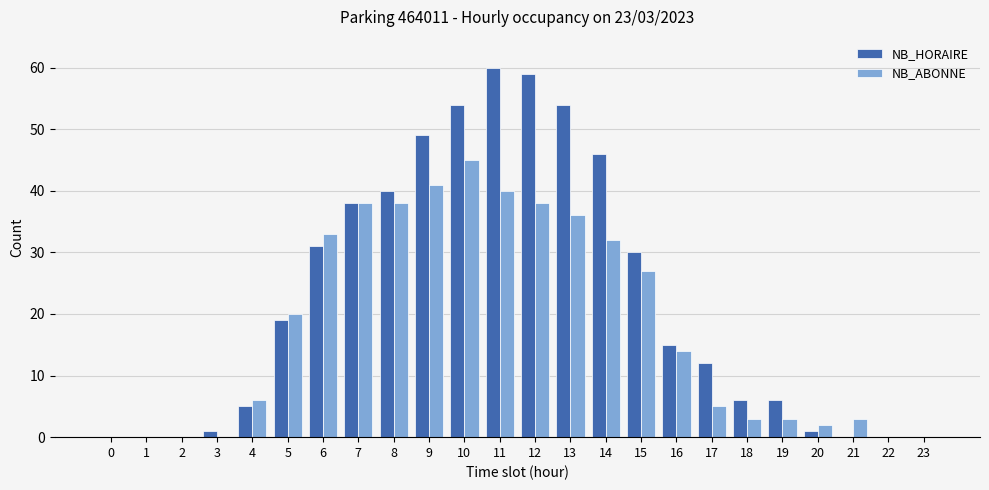

Which series has the largest total across all categories?

NB_HORAIRE